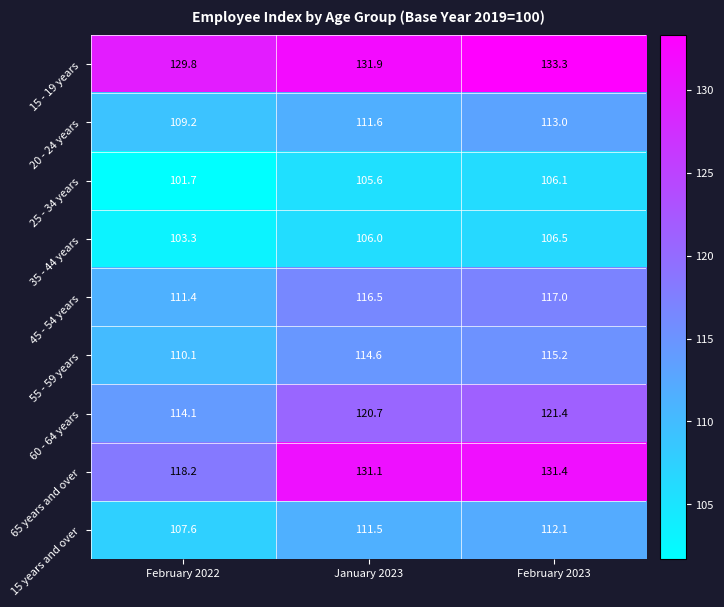

How many series are shown in this chart?

9